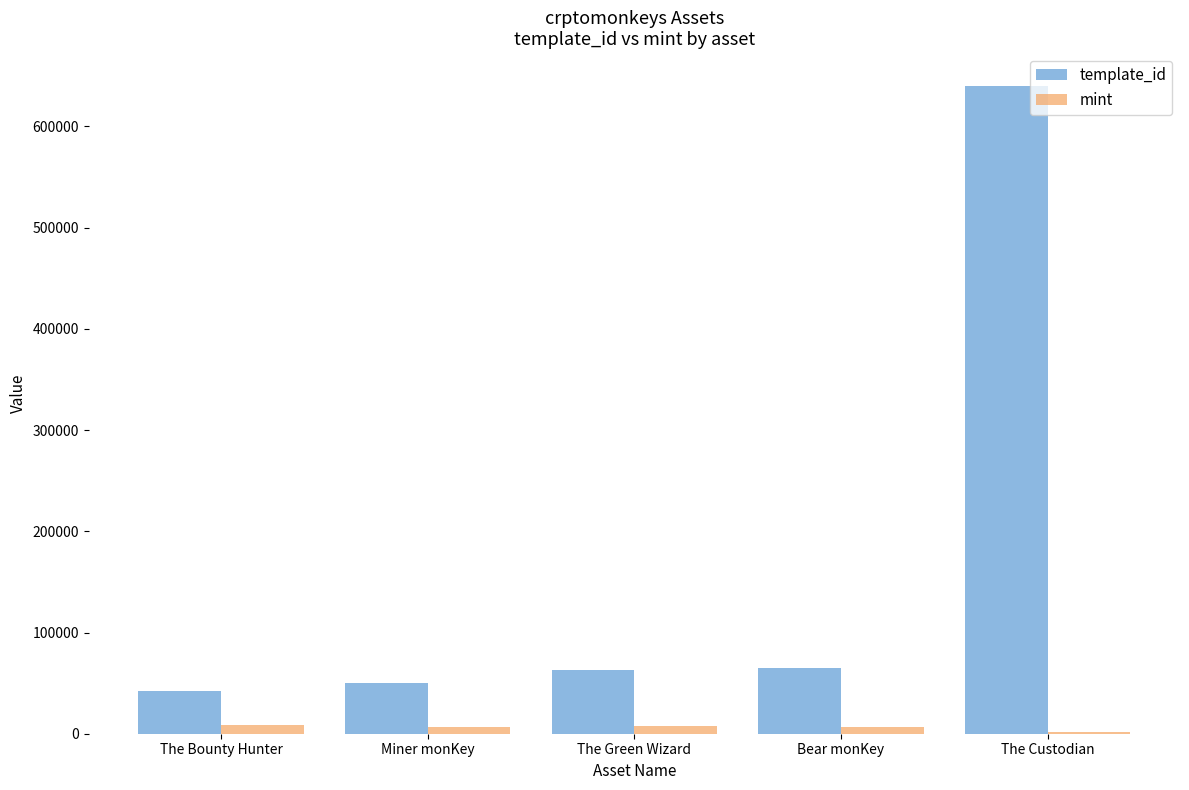

At which label is template_id closest to 341422?

Bear monKey